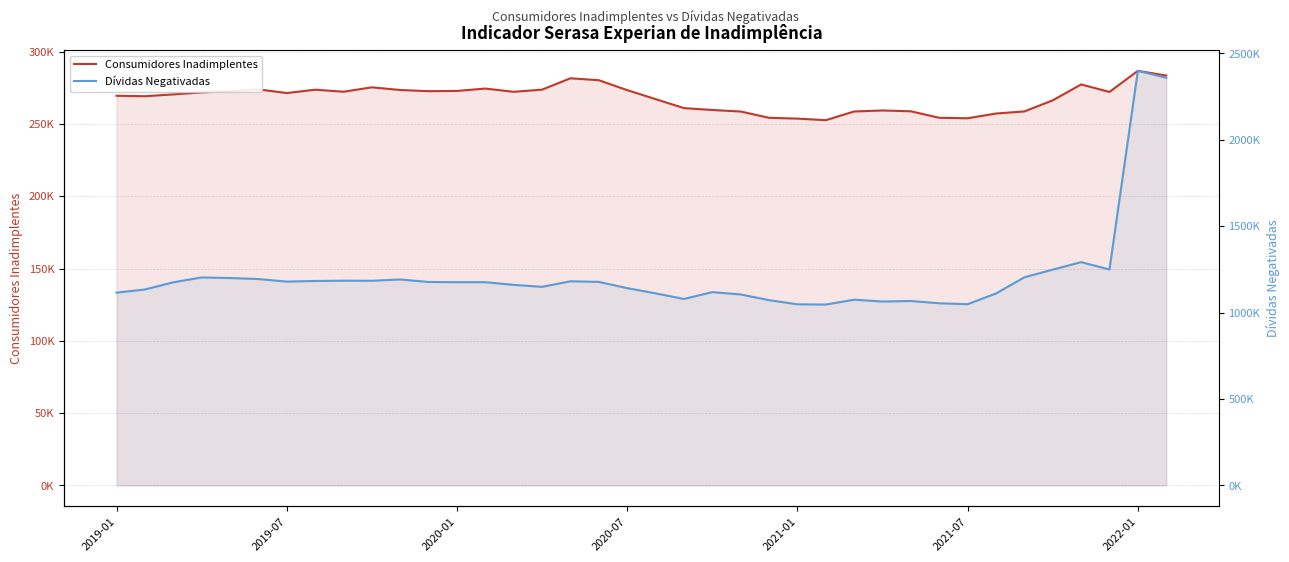

Between 15 and 10, which is larger?

15